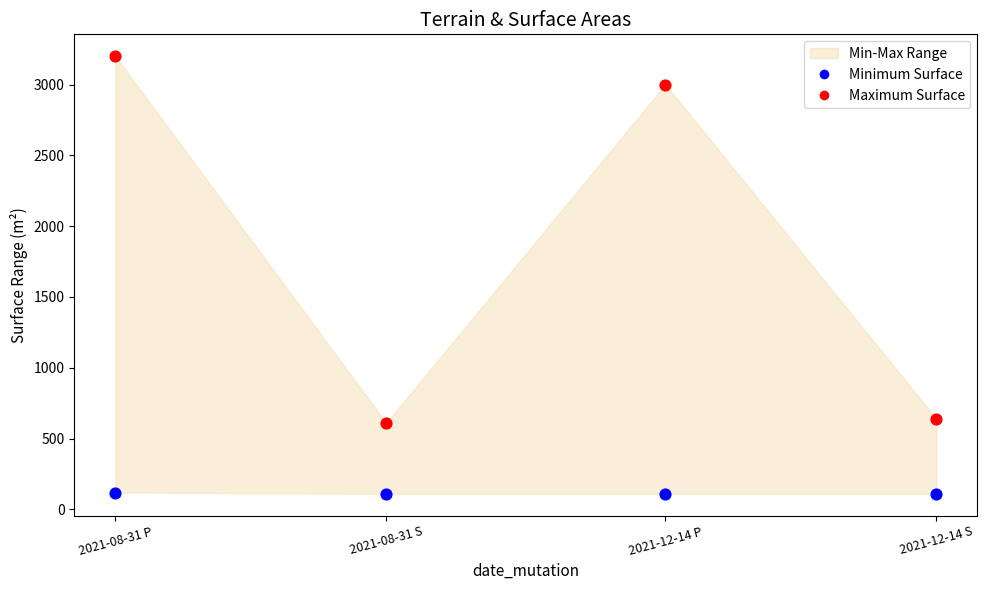

Which series reaches the maximum Y coordinate?

Maximum Surface